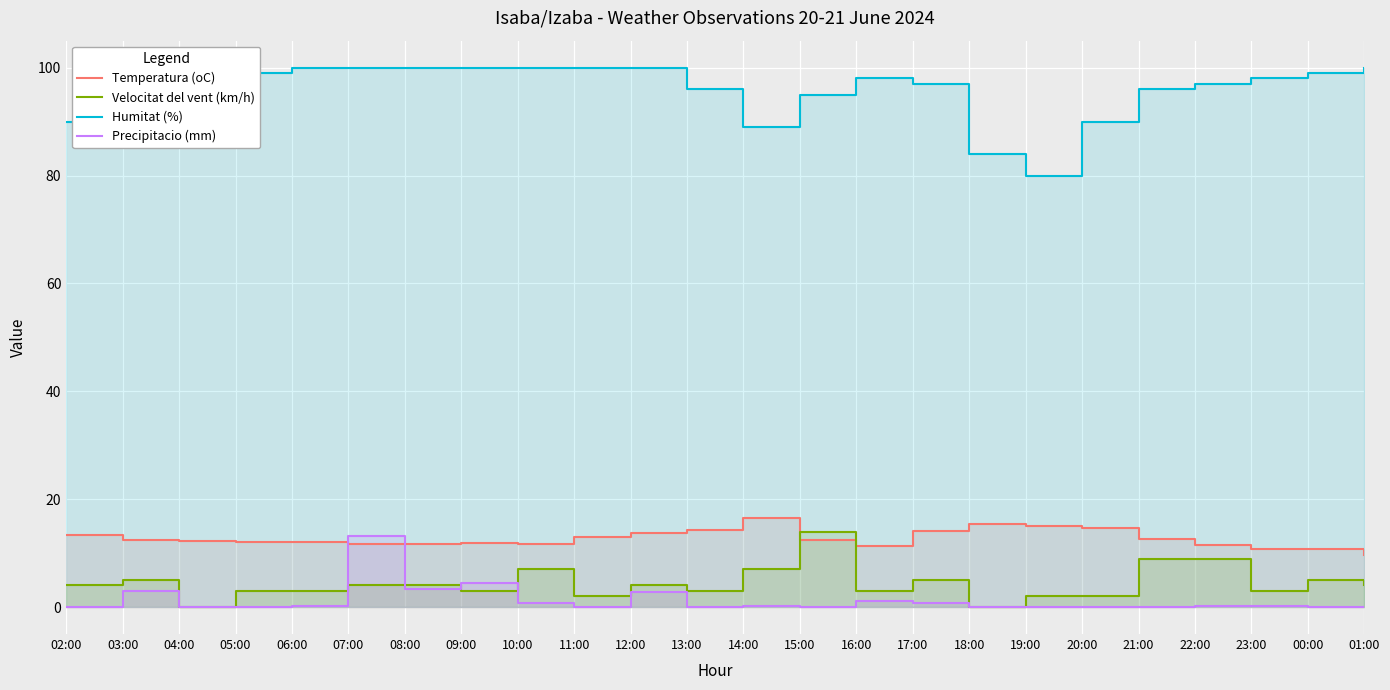

True or false: Precipitacio (mm) and Humitat (%) cross at least once.

False